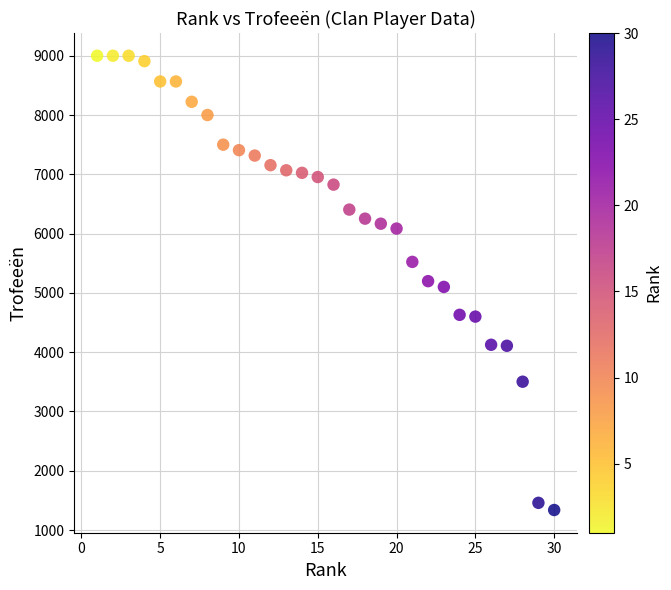

Count the number of points in this scatter plot.

30